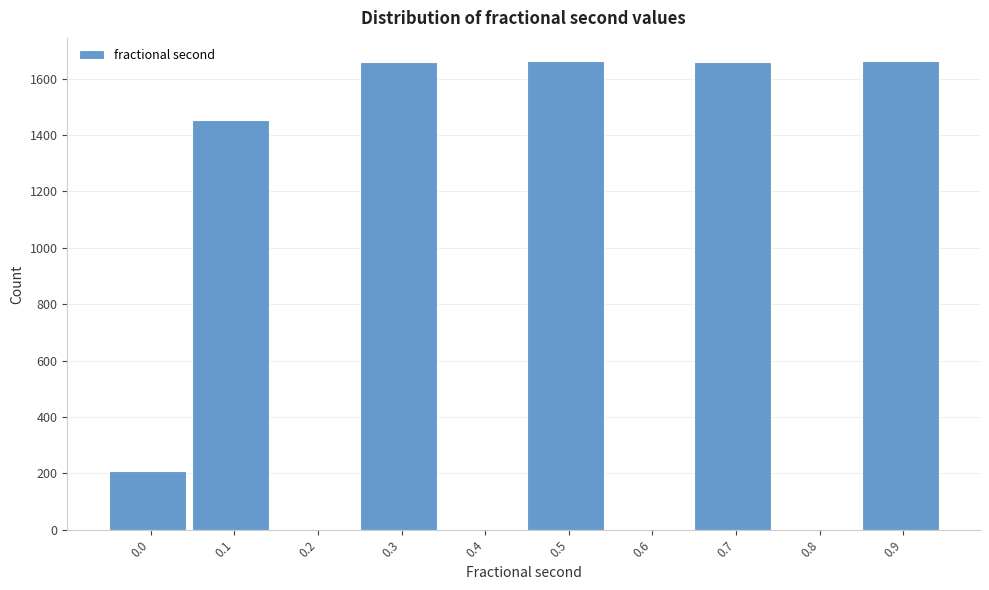

Is it true that the value at 0.3 is 1660?

True